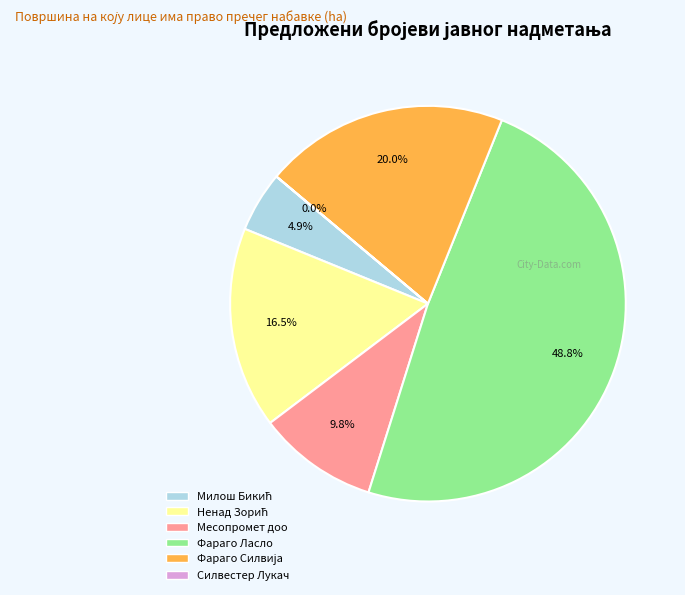

Is there any slice that represents more than half of the pie?

No